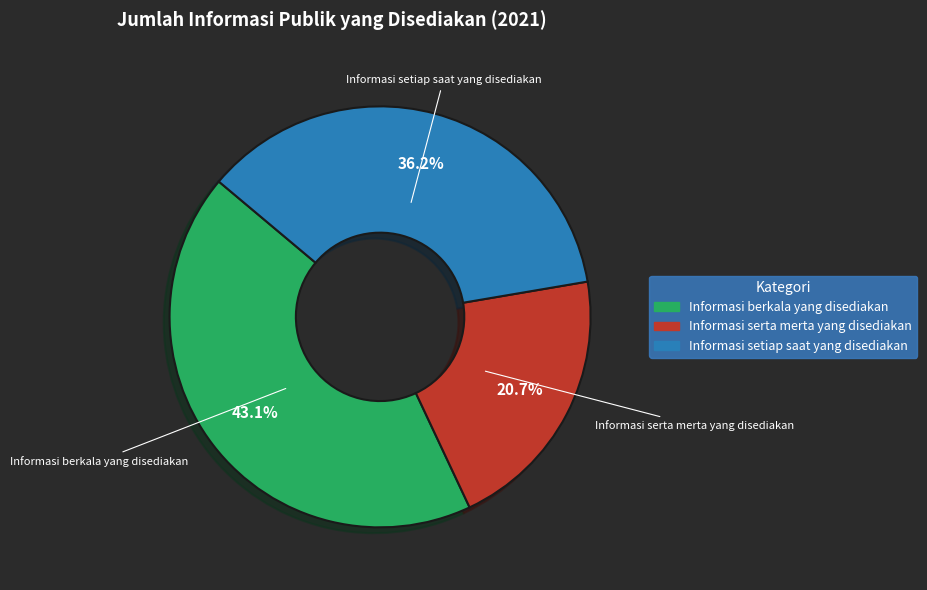

Is Informasi berkala yang disediakan the majority of the pie?

No